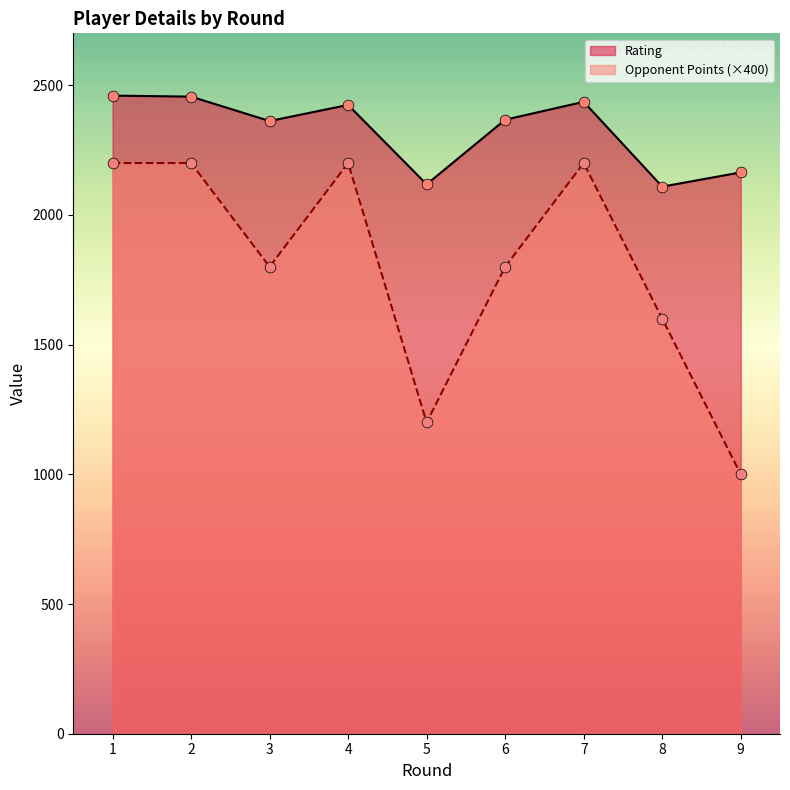

At how many categories does at least one series exceed 1687?

9